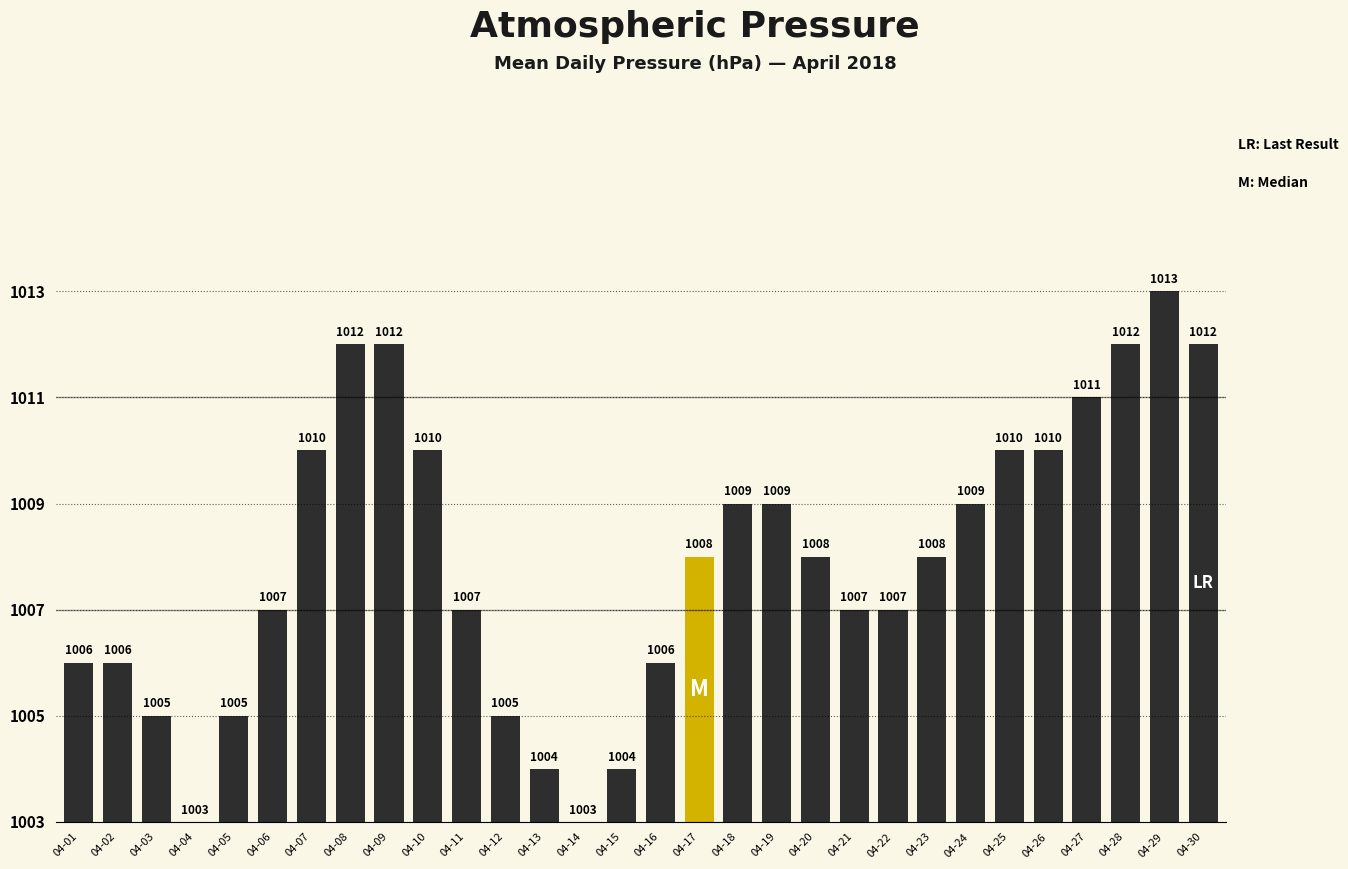

How many positive values are there?

28